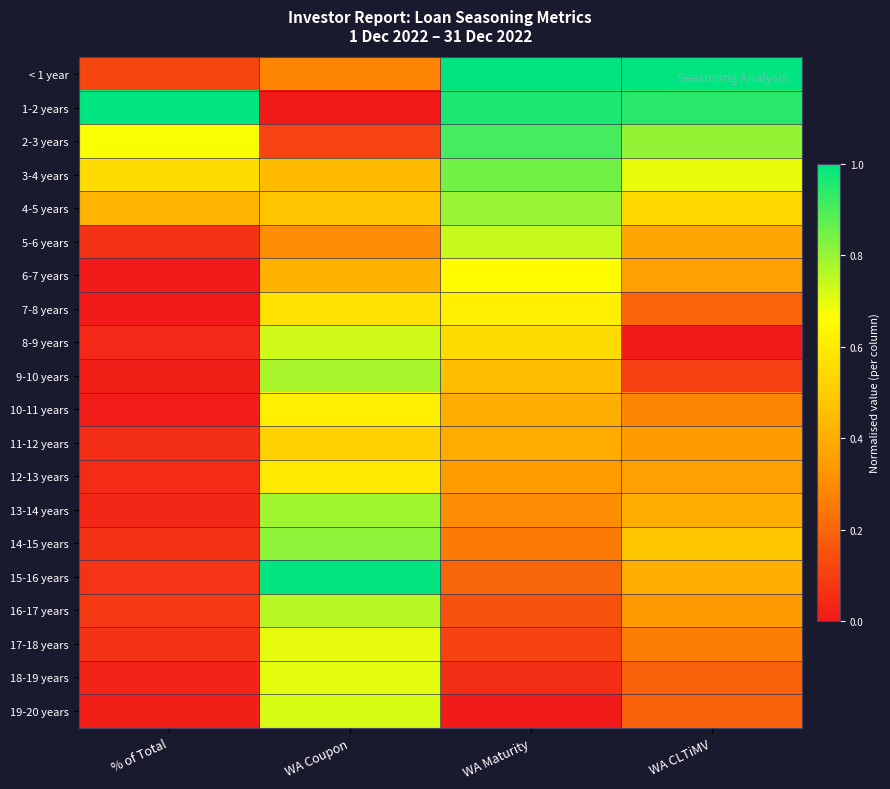

Reading right to left, extract all data points from this chart.

< 1 year: WA CLTiMV=1.0	WA Maturity=1.0	WA Coupon=0.3	% of Total=0.1
1-2 years: WA CLTiMV=0.9	WA Maturity=1.0	WA Coupon=0.0	% of Total=1.0
2-3 years: WA CLTiMV=0.8	WA Maturity=0.9	WA Coupon=0.1	% of Total=0.7
3-4 years: WA CLTiMV=0.7	WA Maturity=0.9	WA Coupon=0.4	% of Total=0.6
4-5 years: WA CLTiMV=0.5	WA Maturity=0.8	WA Coupon=0.5	% of Total=0.4
5-6 years: WA CLTiMV=0.4	WA Maturity=0.7	WA Coupon=0.3	% of Total=0.1
6-7 years: WA CLTiMV=0.4	WA Maturity=0.7	WA Coupon=0.4	% of Total=0.0
7-8 years: WA CLTiMV=0.2	WA Maturity=0.6	WA Coupon=0.6	% of Total=0.0
8-9 years: WA CLTiMV=0.0	WA Maturity=0.6	WA Coupon=0.7	% of Total=0.0
9-10 years: WA CLTiMV=0.1	WA Maturity=0.5	WA Coupon=0.8	% of Total=0.0
10-11 years: WA CLTiMV=0.3	WA Maturity=0.4	WA Coupon=0.6	% of Total=0.0
11-12 years: WA CLTiMV=0.3	WA Maturity=0.4	WA Coupon=0.5	% of Total=0.1
12-13 years: WA CLTiMV=0.4	WA Maturity=0.3	WA Coupon=0.6	% of Total=0.1
13-14 years: WA CLTiMV=0.4	WA Maturity=0.3	WA Coupon=0.8	% of Total=0.0
14-15 years: WA CLTiMV=0.5	WA Maturity=0.3	WA Coupon=0.8	% of Total=0.1
15-16 years: WA CLTiMV=0.4	WA Maturity=0.2	WA Coupon=1.0	% of Total=0.1
16-17 years: WA CLTiMV=0.3	WA Maturity=0.1	WA Coupon=0.8	% of Total=0.1
17-18 years: WA CLTiMV=0.3	WA Maturity=0.1	WA Coupon=0.7	% of Total=0.1
18-19 years: WA CLTiMV=0.2	WA Maturity=0.1	WA Coupon=0.7	% of Total=0.0
19-20 years: WA CLTiMV=0.2	WA Maturity=0.0	WA Coupon=0.7	% of Total=0.0